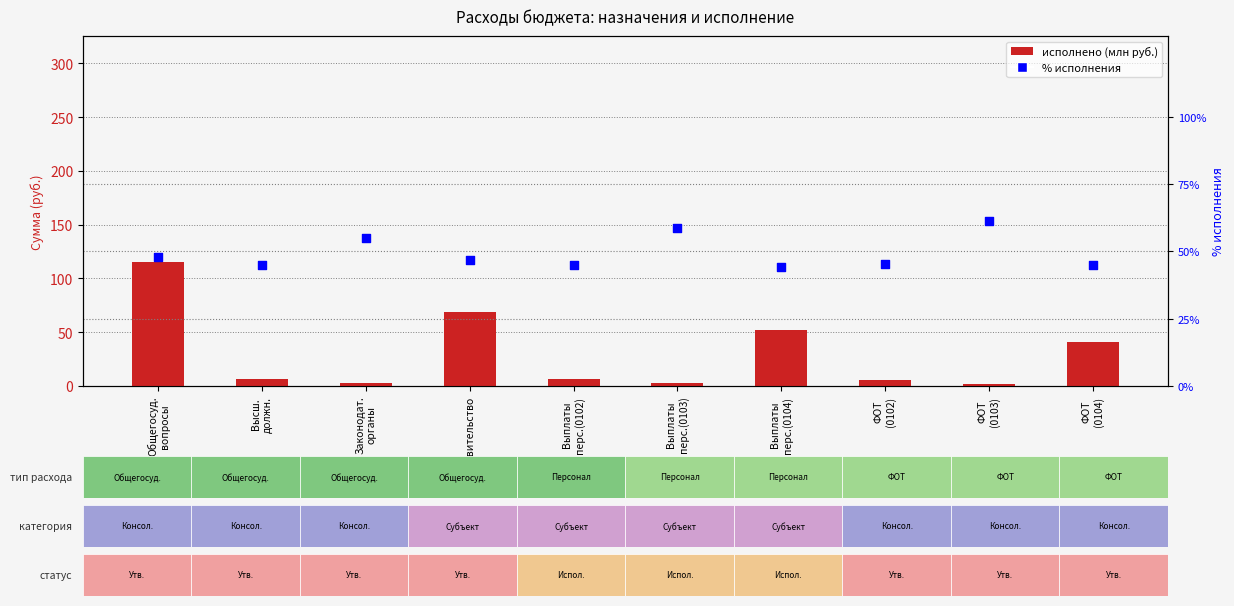

Which series has the largest total across all categories?

% исполнения